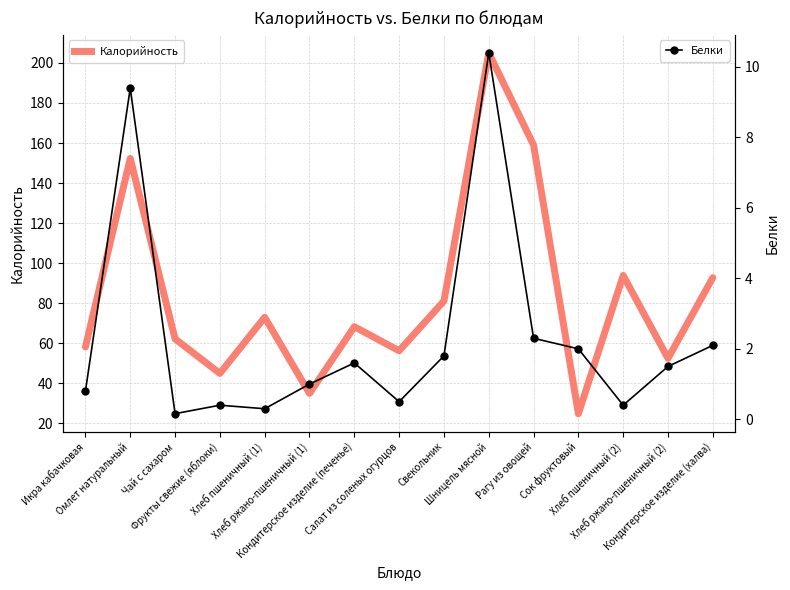

What is the sum of the Калорийность values at Хлеб пшеничный (1) and Чай с сахаром?

135.2